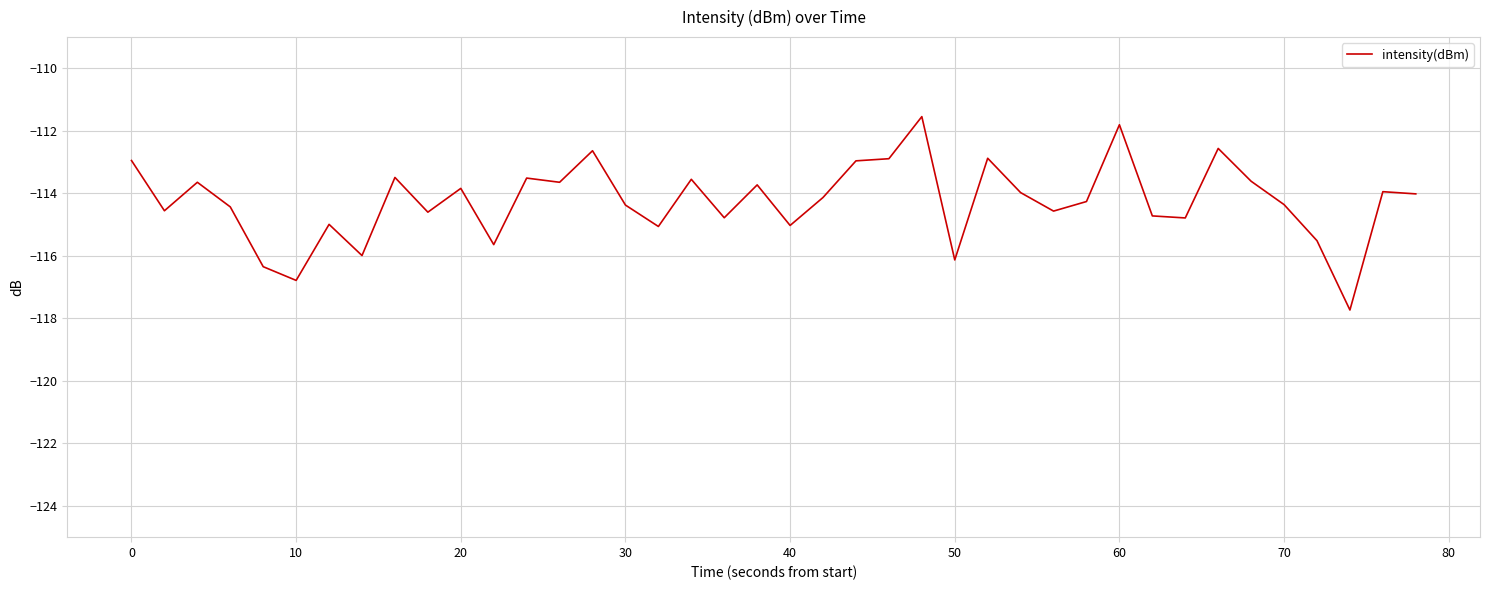

What is the greatest value displayed?

-111.5